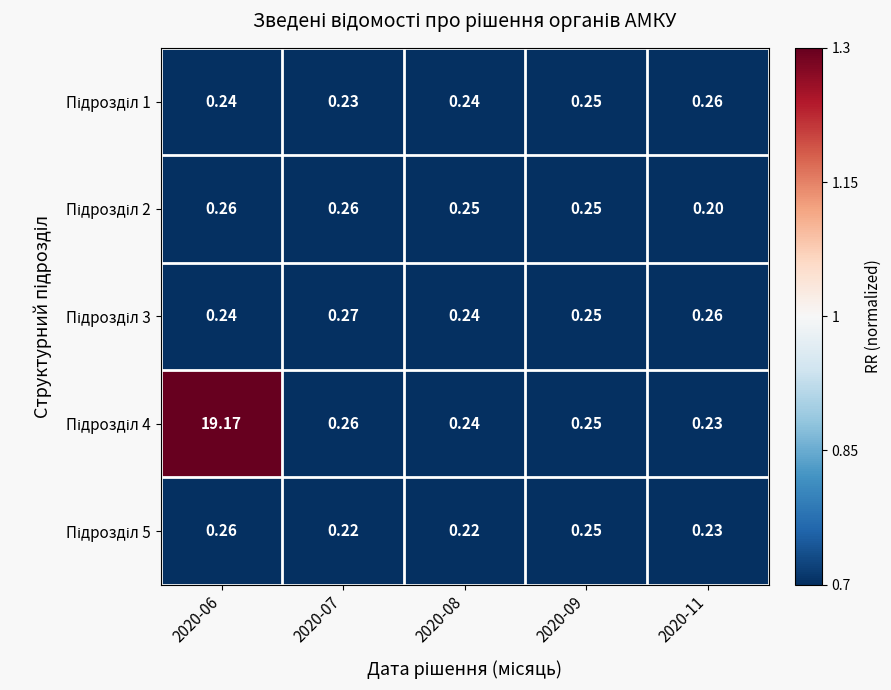

How many data points does each series have?

5